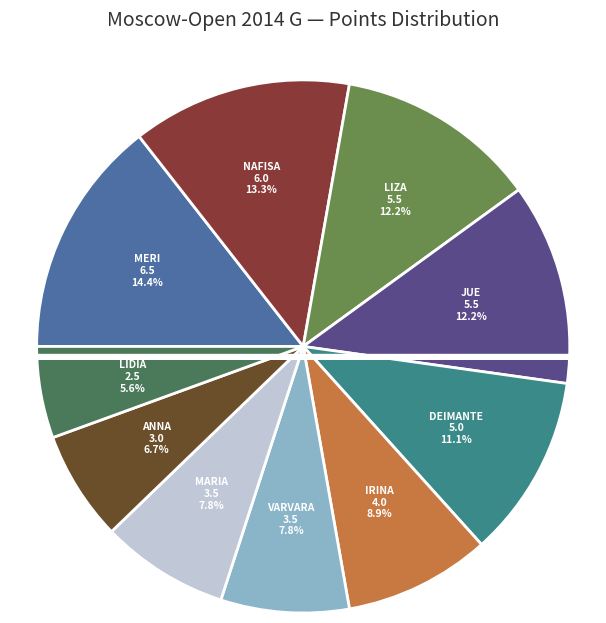

Between Tomnikova Lidia and Arabidze Meri, which is larger?

Arabidze Meri